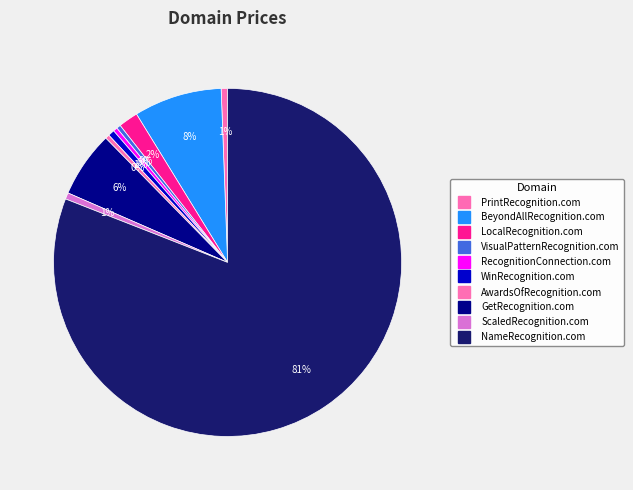

True or false: WinRecognition.com accounts for 10% of the total.

False